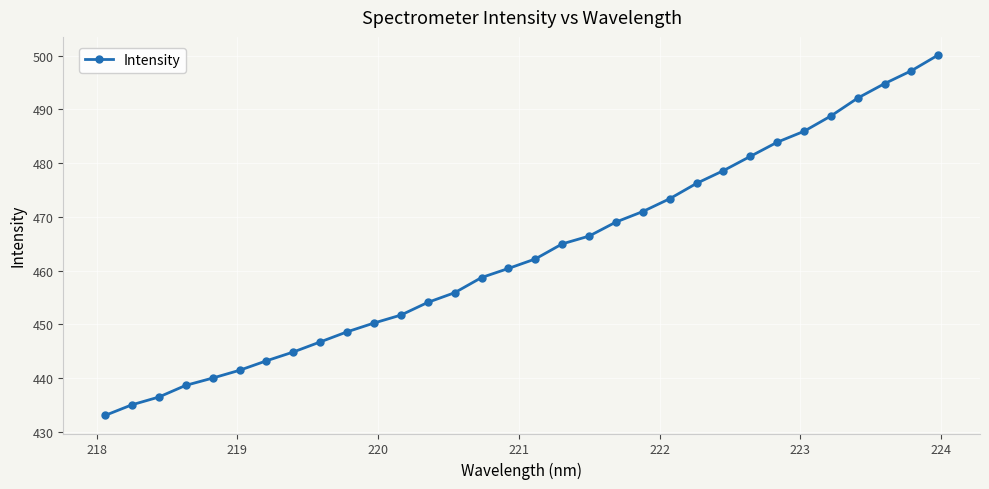

Reading right to left, list all the values displayed in this chart.

500.1	497.2	494.8	492.1	488.8	485.9	483.9	481.2	478.6	476.2	473.4	471.0	469.0	466.4	465.0	462.2	460.4	458.7	455.9	454.1	451.7	450.2	448.6	446.7	444.9	443.2	441.5	440.0	438.6	436.5	435.0	433.0